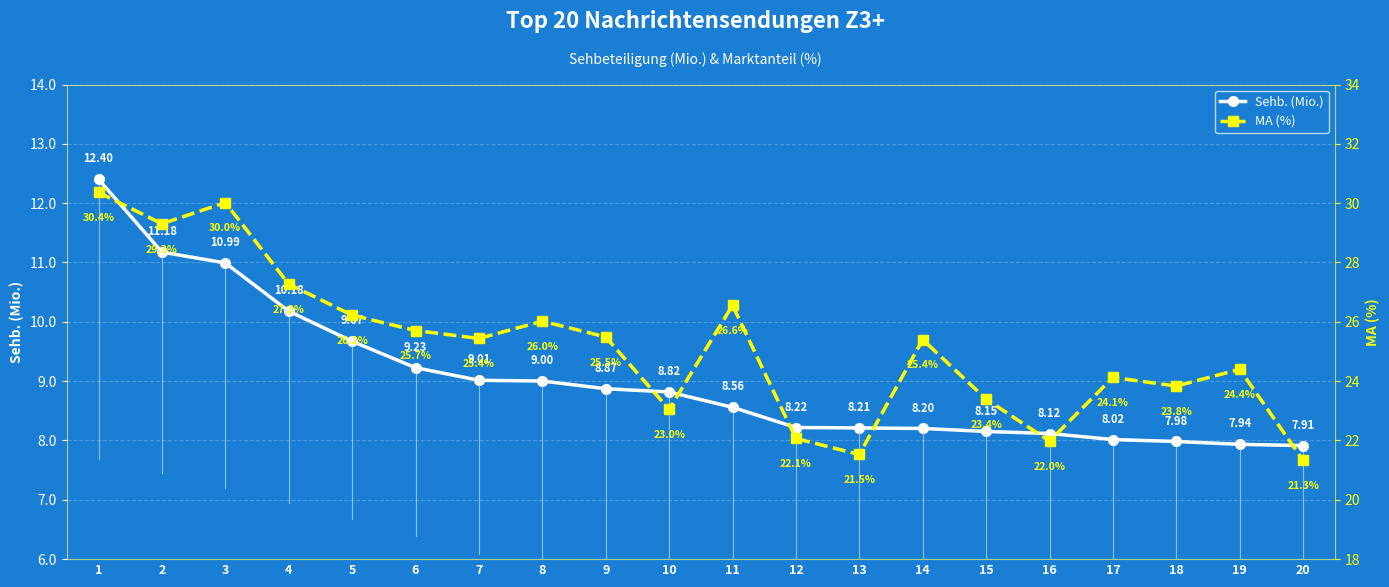

Rank the series by their maximum value, from highest to lowest.

MA (%), Sehb. (Mio.)